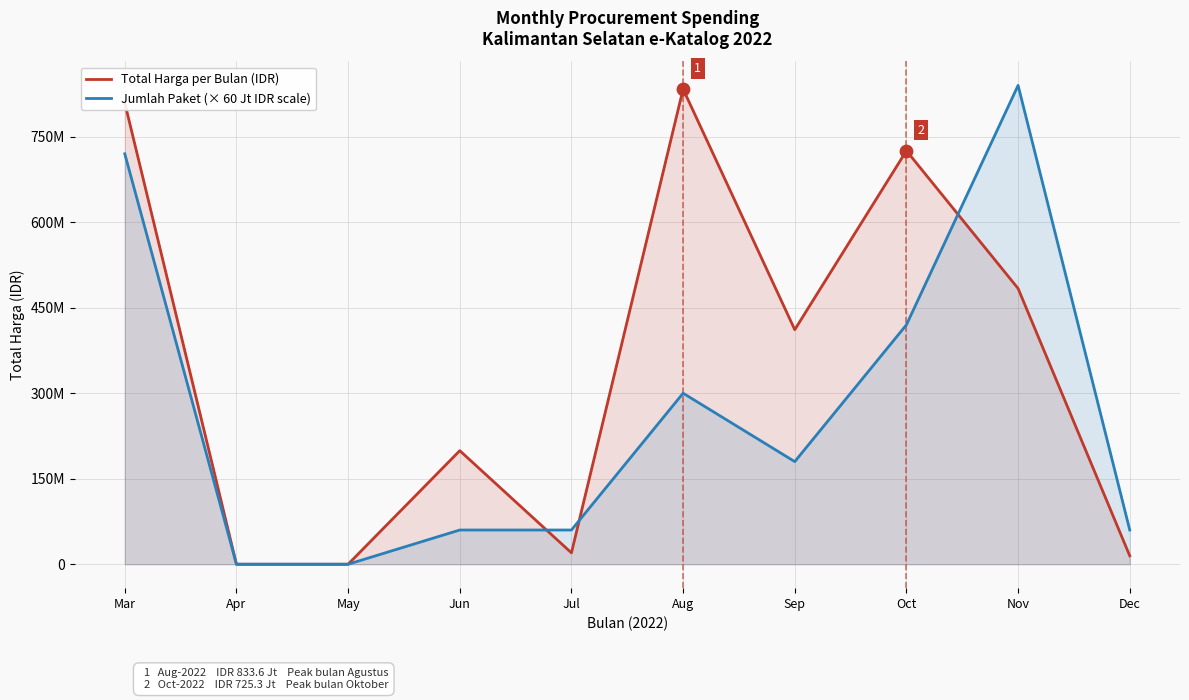

What are all the series names shown in the legend?

Total Harga per Bulan (IDR), Jumlah Paket (× 60 Jt IDR scale)